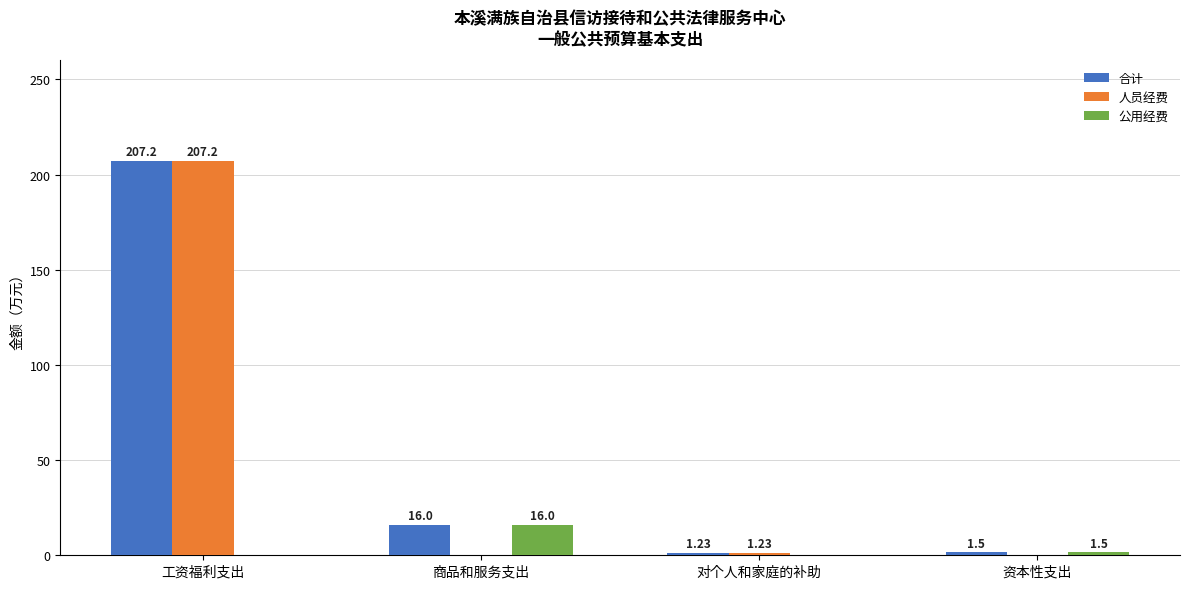

What is the sum of all 合计 values?

225.9